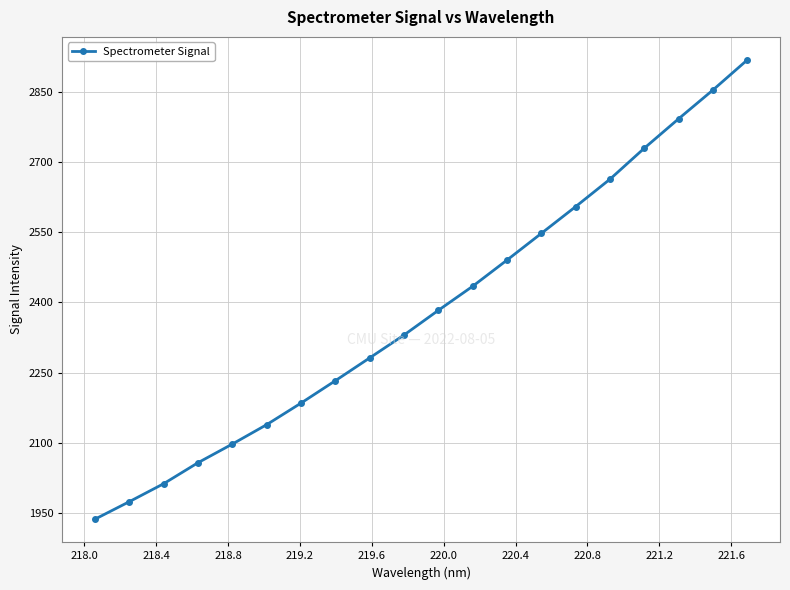

What is the value of the 6th point from the left?

2138.6